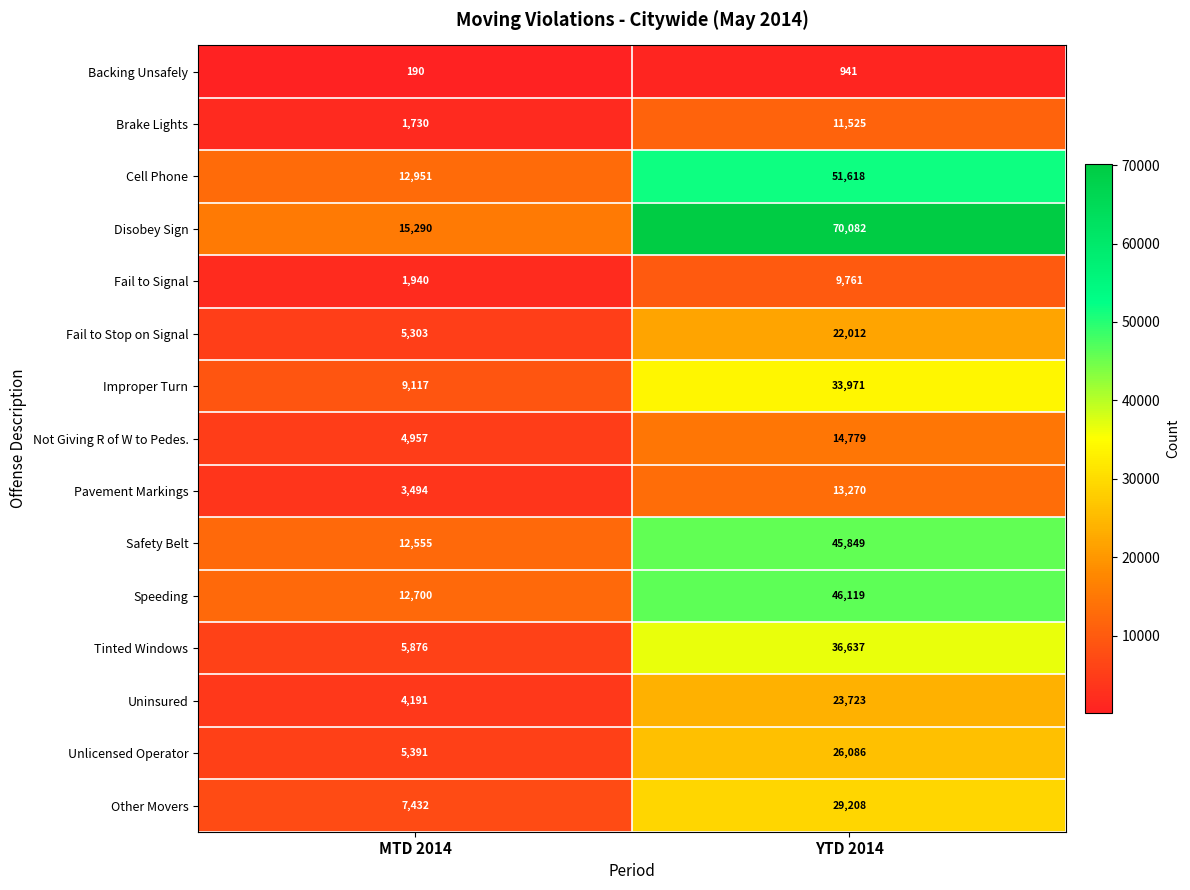

Is it true that Backing Unsafely equals 941 at YTD 2014?

True